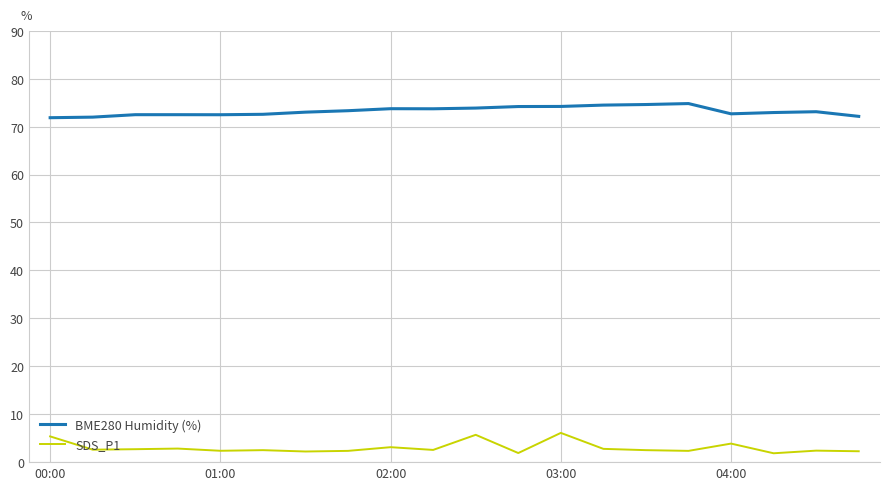

Does the chart have visible grid lines?

Yes